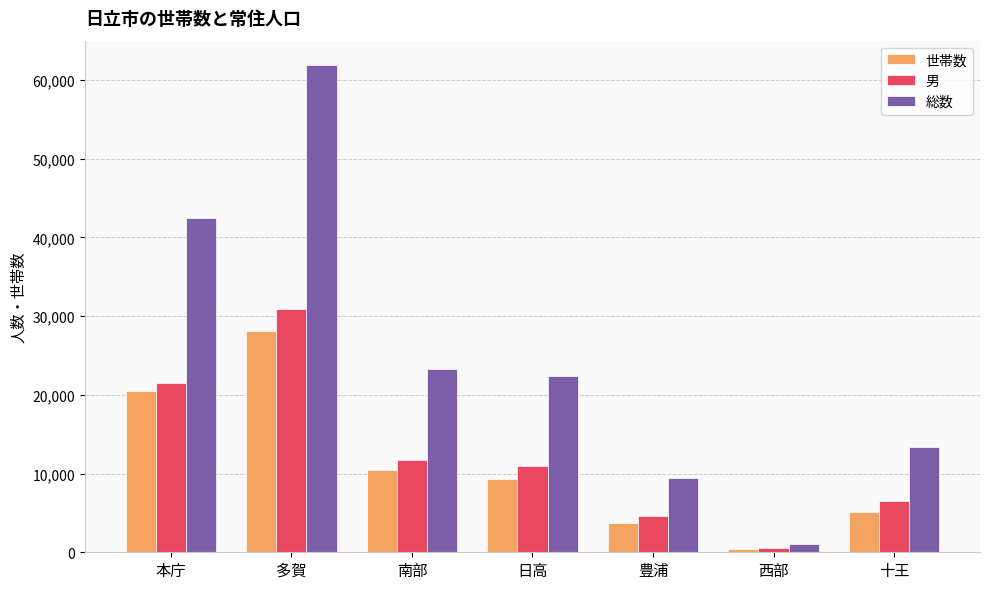

True or false: 総数 has a value of 9386 at 豊浦.

True